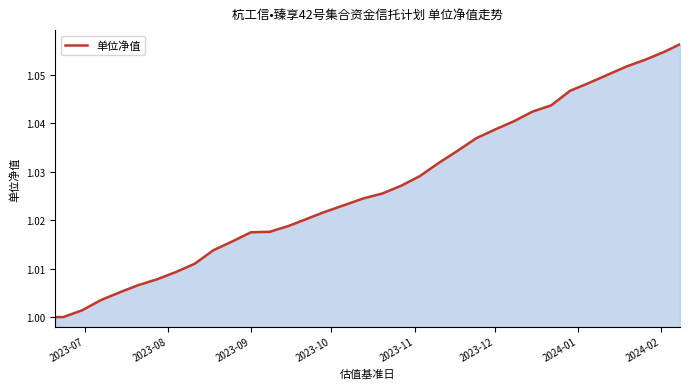

At which category does the chart reach its minimum across all series?

2023-07